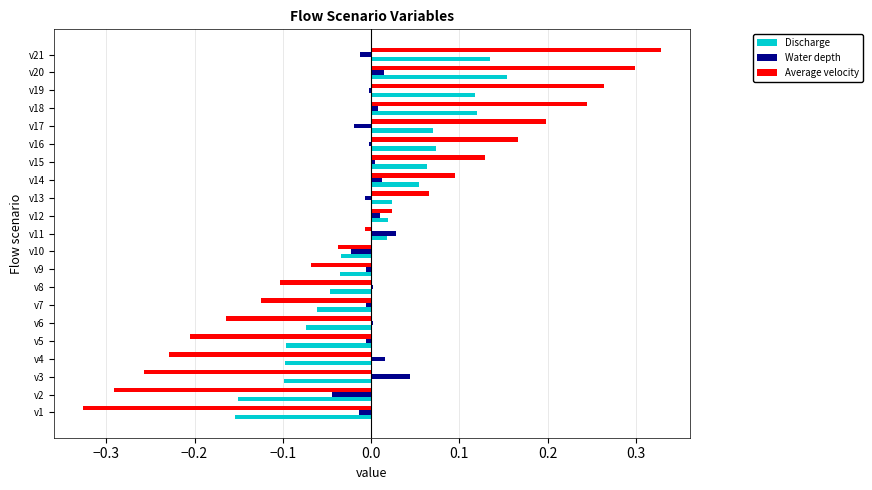

The value of Water depth at v11 is 0.0. True or false?

True